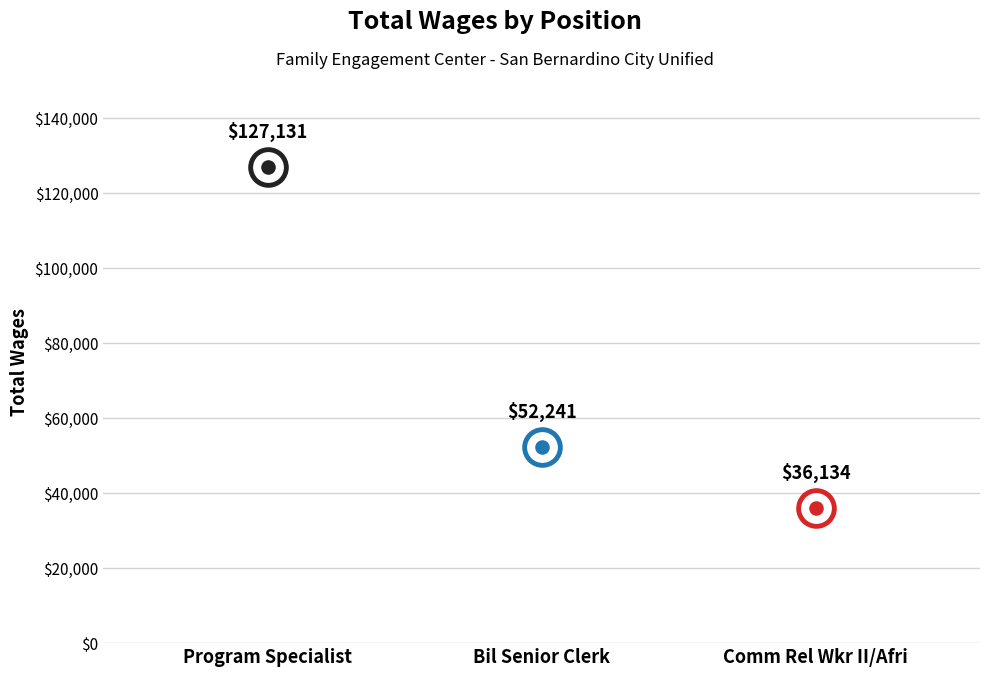

Which has a higher value, Comm Rel Wkr II/Afri or Bil Senior Clerk?

Bil Senior Clerk